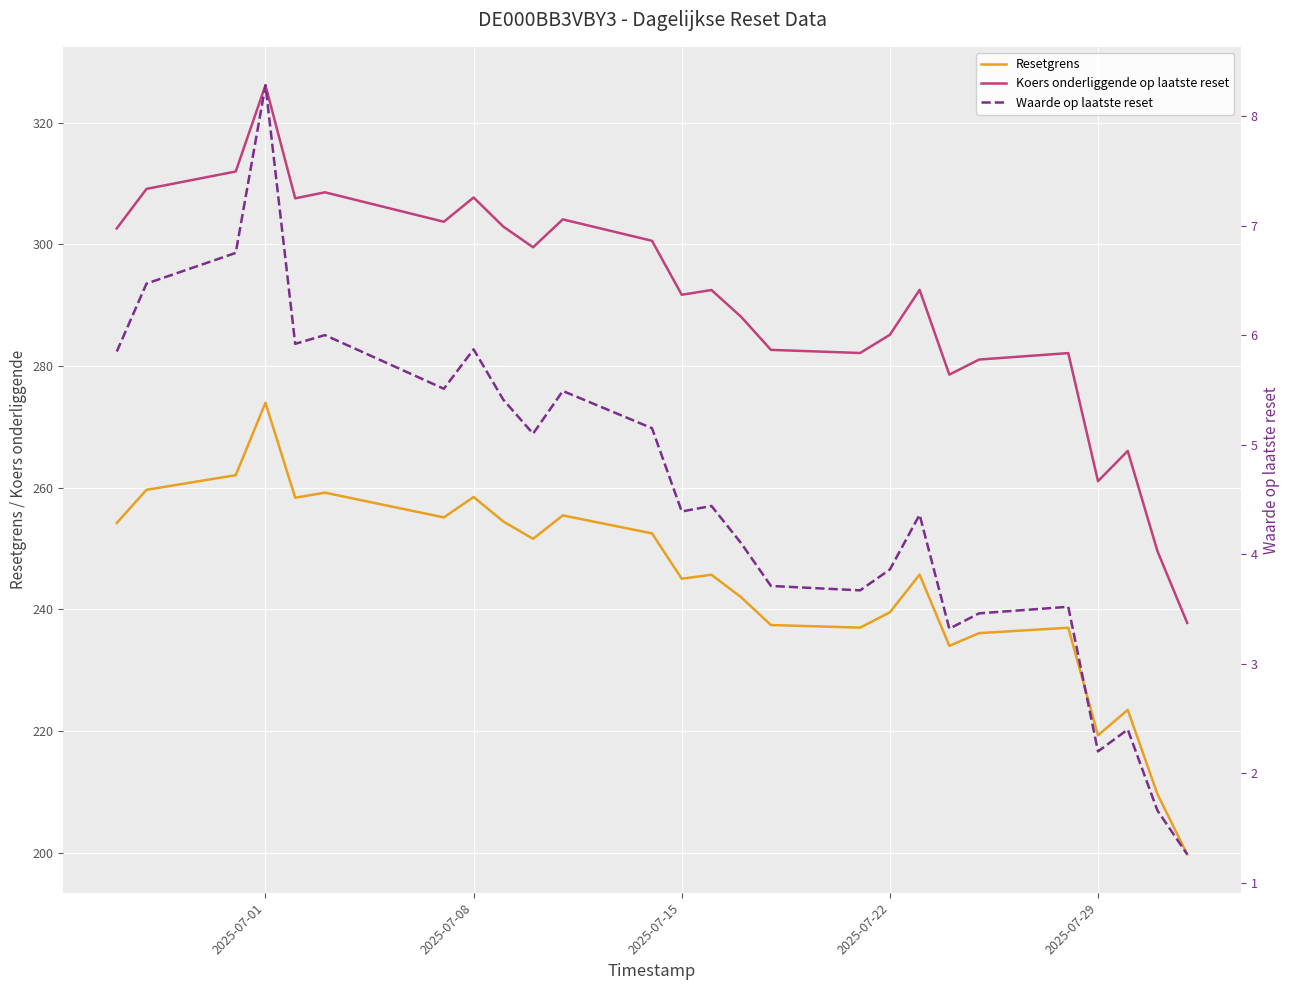

In Resetgrens, how many points are higher than both neighbors (excluding endpoints)?

8